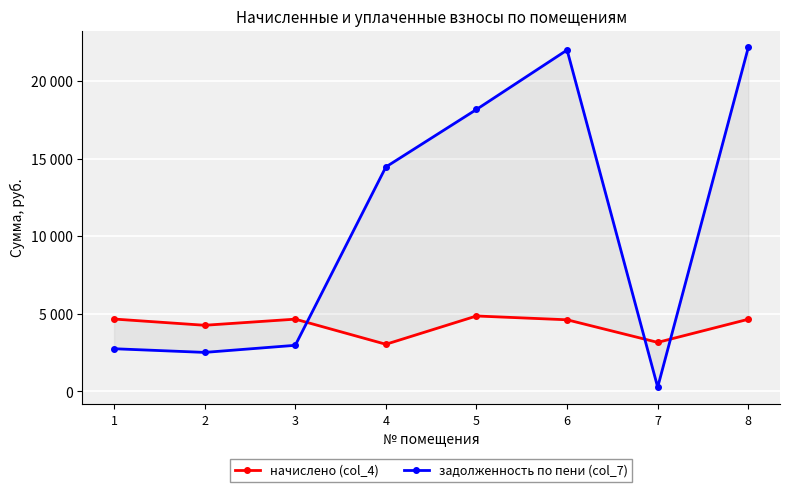

Is it true that задолженность по пени (col_7) equals 5715.8 at 8?

False